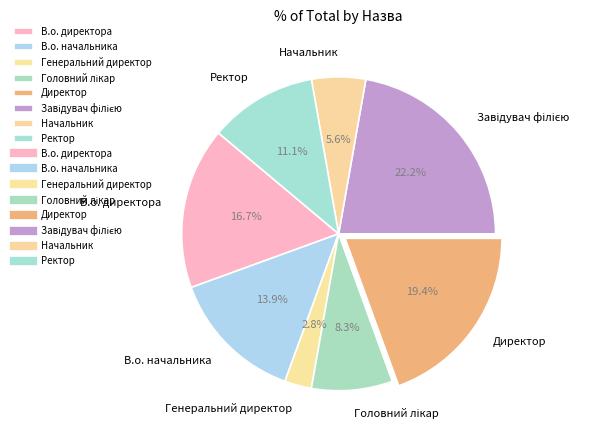

Does Начальник represent more than half of the total?

No